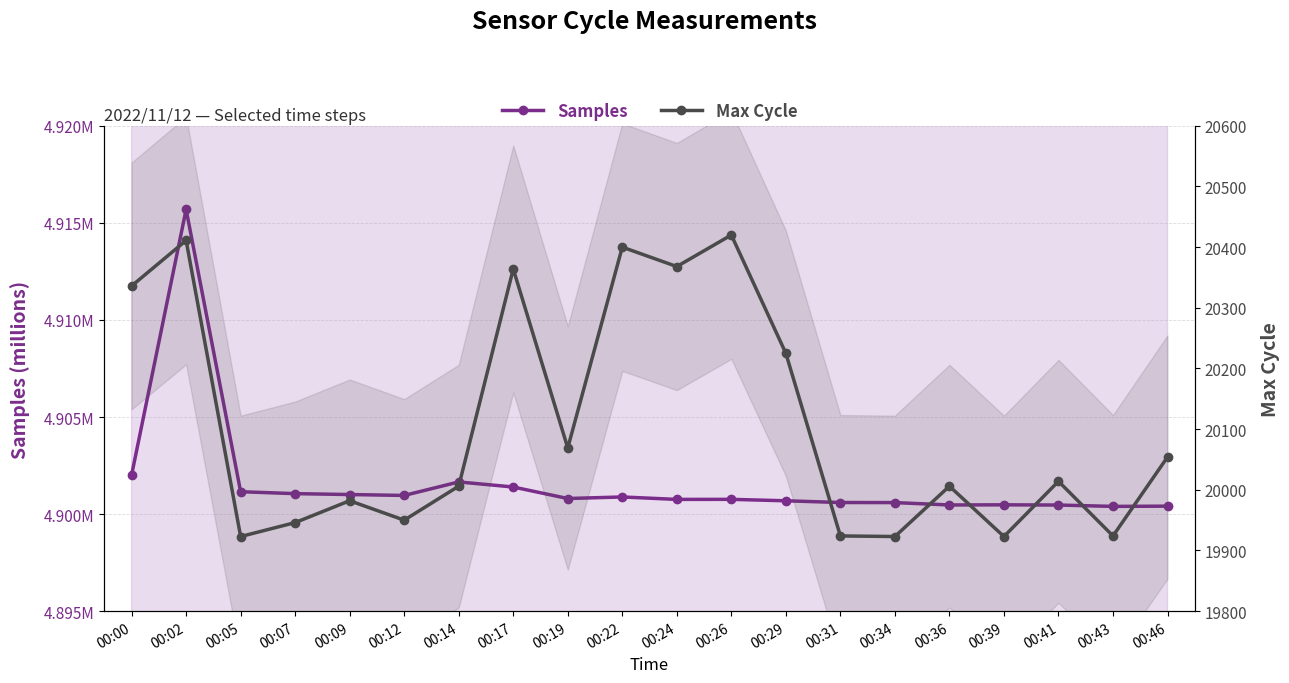

What is the average value of the Max Cycle series?

20108.4